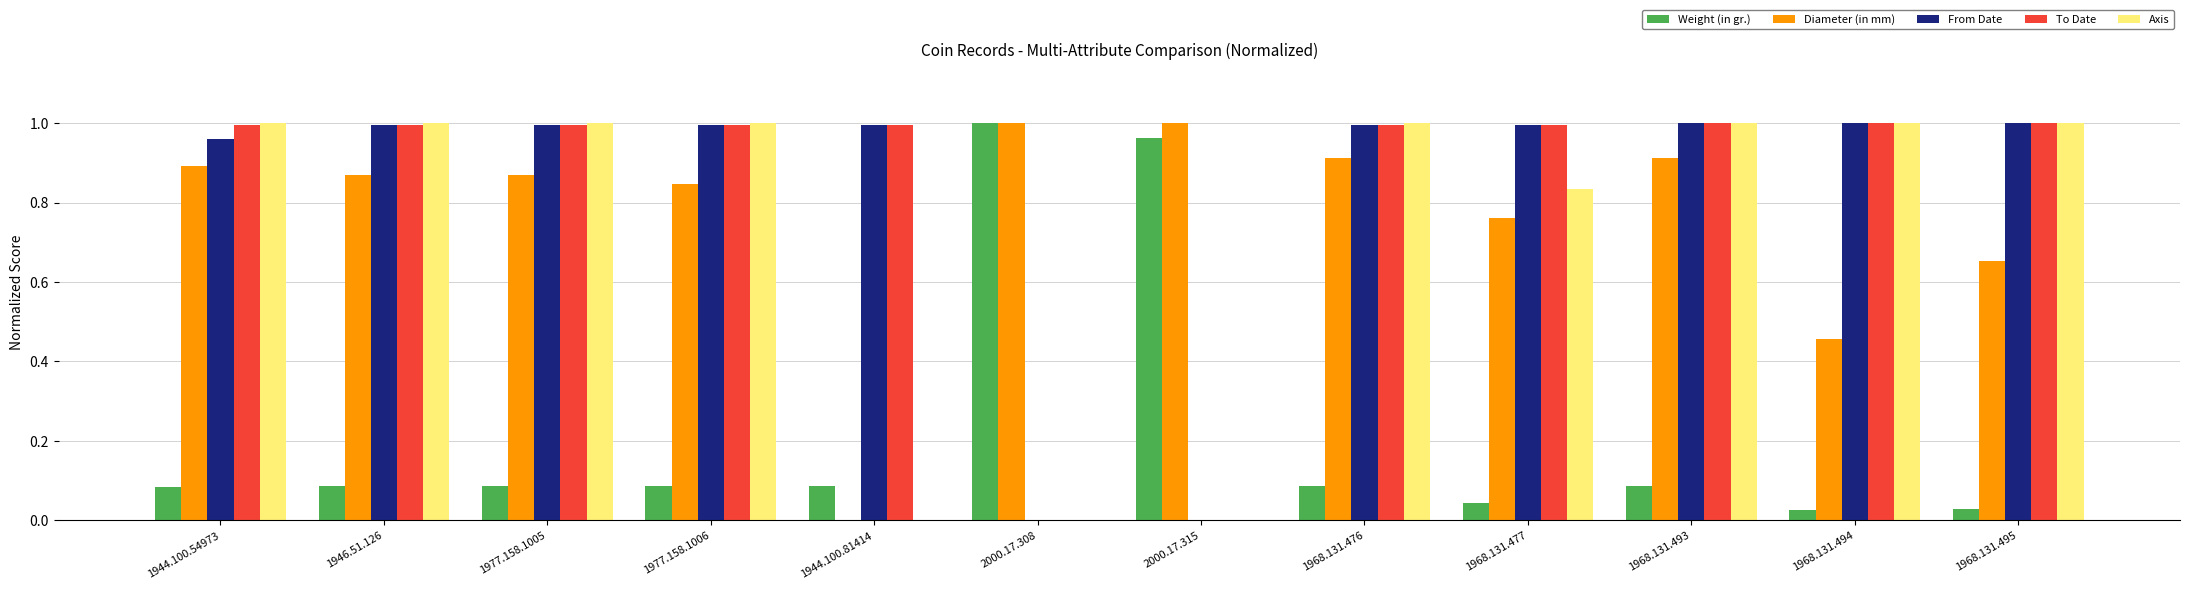

Is the value of Weight (in gr.) at 1944.100.81414 greater than the value of Diameter (in mm) at 1944.100.81414?

Yes